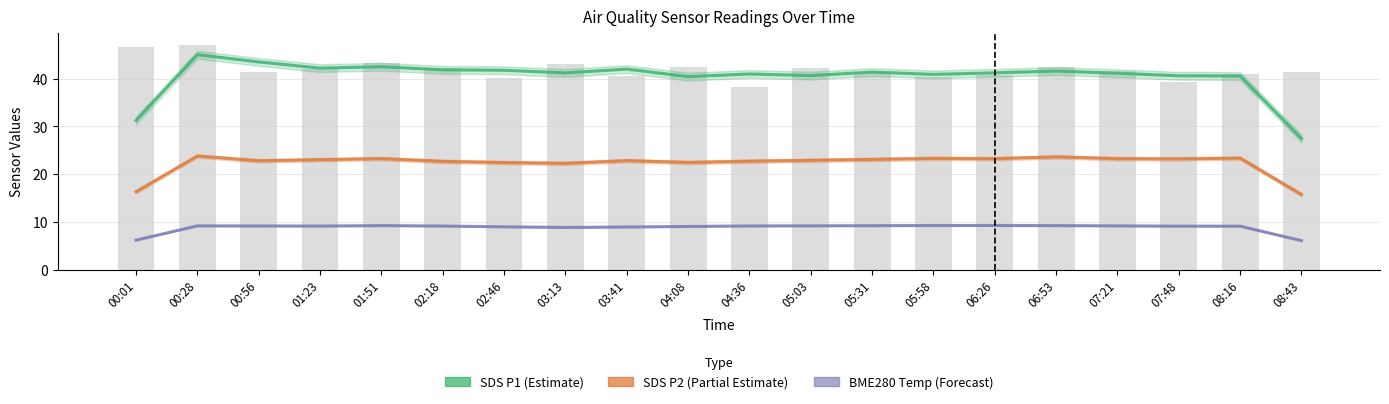

At which label is SDS_P2 closest to 19?

00:01